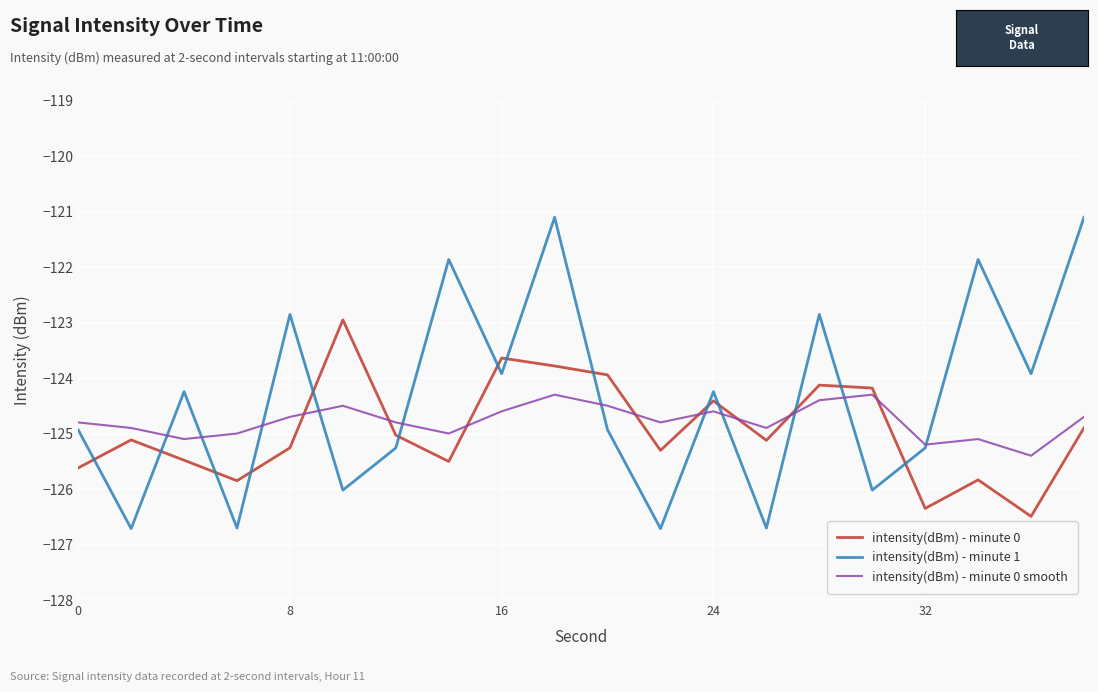

True or false: intensity(dBm) - minute 0 and intensity(dBm) - minute 0 smooth intersect in this chart.

True